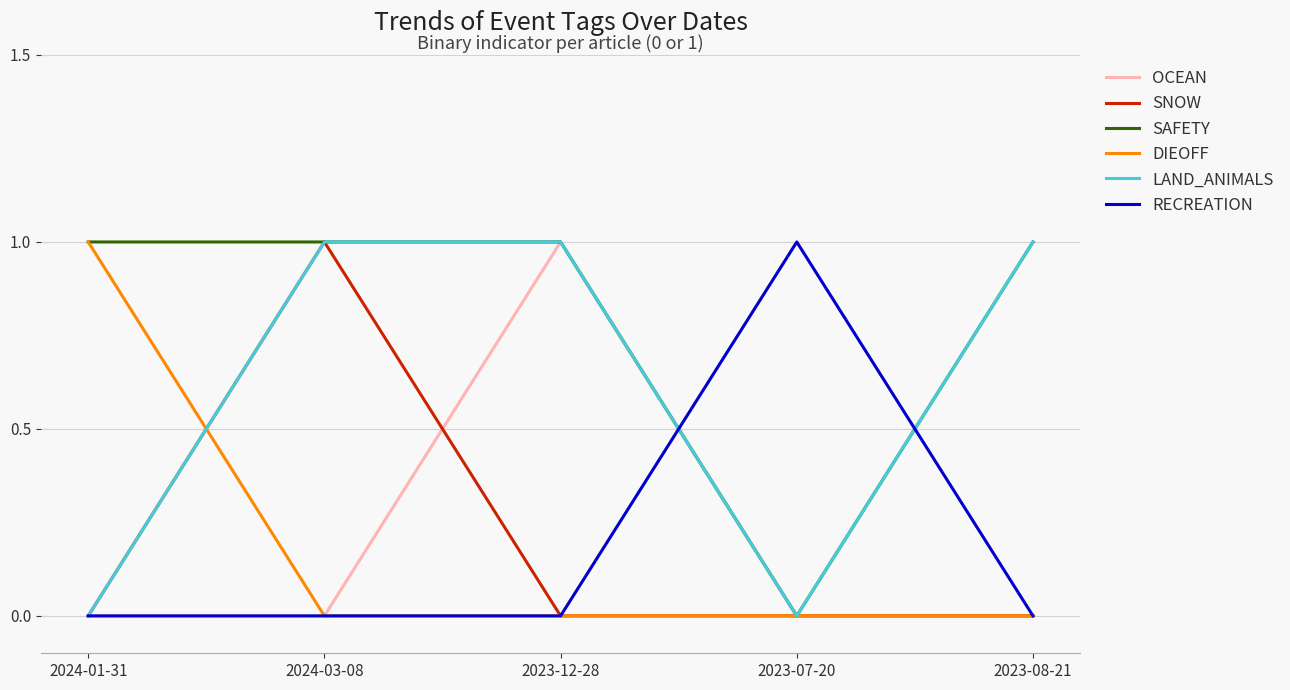

What is the spread (max minus min) of values at 2023-07-20?

1